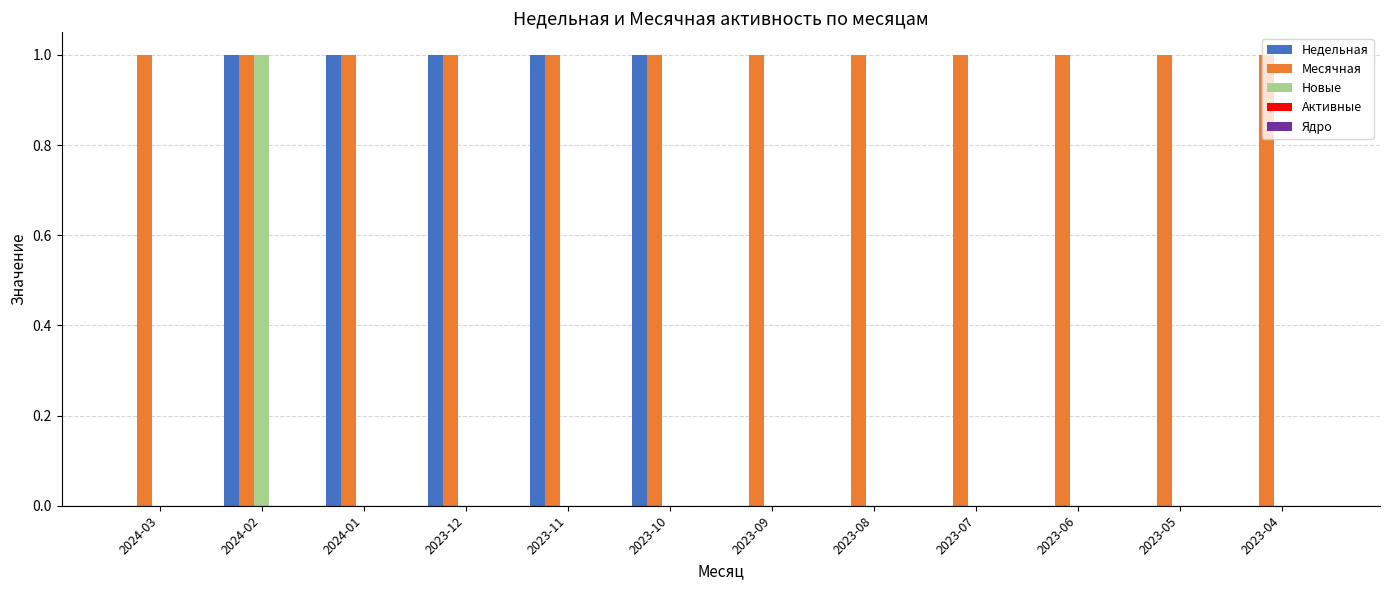

True or false: Новые has a value of 1 at 2023-07.

False